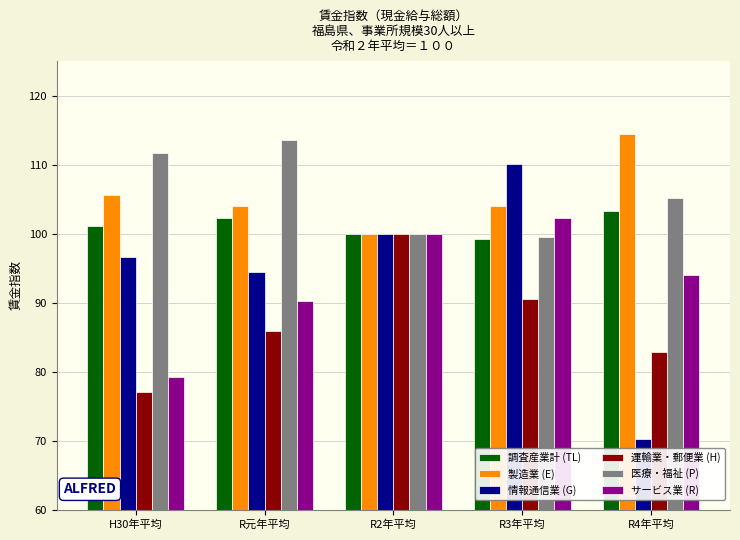

What position from the left is R4年平均?

5